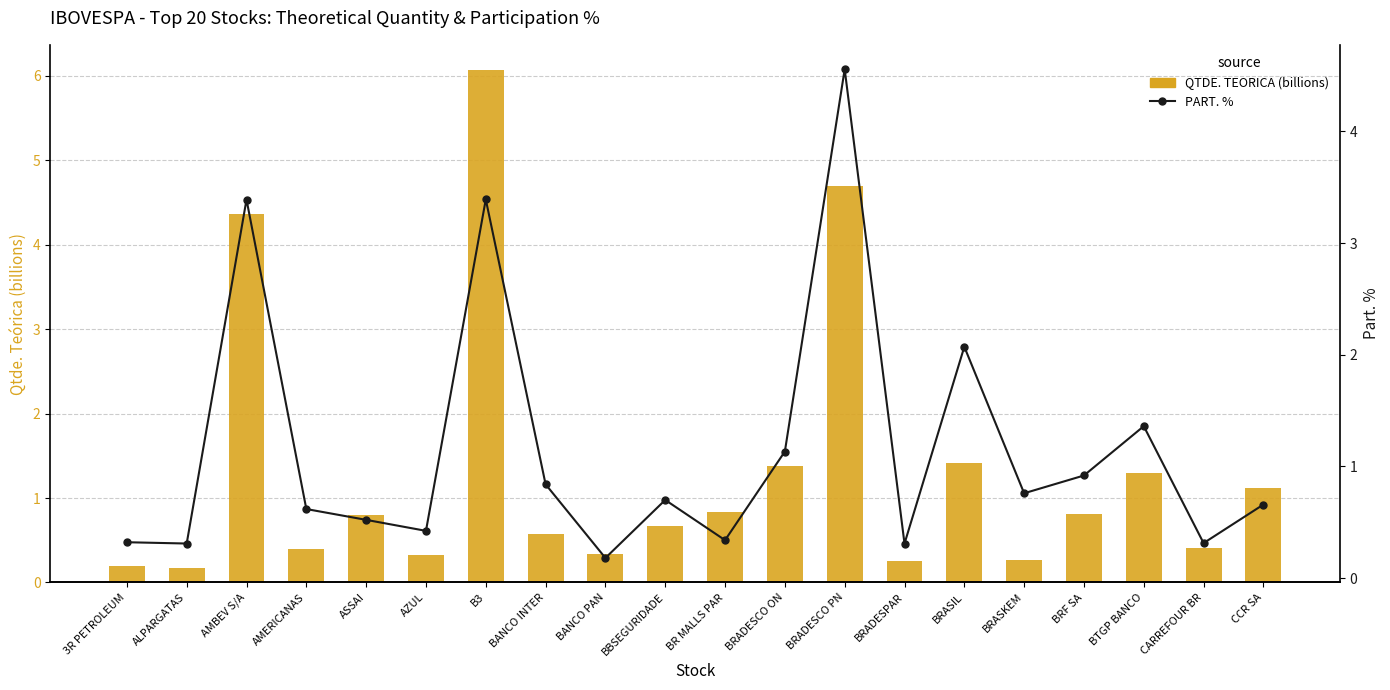

Reading left to right, extract all data points from this chart.

QTDE. TEORICA (billions): 3R PETROLEUM=0.2	ALPARGATAS=0.2	AMBEV S/A=4.4	AMERICANAS=0.4	ASSAI=0.8	AZUL=0.3	B3=6.1	BANCO INTER=0.6	BANCO PAN=0.3	BBSEGURIDADE=0.7	BR MALLS PAR=0.8	BRADESCO ON=1.4	BRADESCO PN=4.7	BRADESPAR=0.3	BRASIL=1.4	BRASKEM=0.3	BRF SA=0.8	BTGP BANCO=1.3	CARREFOUR BR=0.4	CCR SA=1.1
PART. %: 3R PETROLEUM=0.3	ALPARGATAS=0.3	AMBEV S/A=3.4	AMERICANAS=0.6	ASSAI=0.5	AZUL=0.4	B3=3.4	BANCO INTER=0.8	BANCO PAN=0.2	BBSEGURIDADE=0.7	BR MALLS PAR=0.3	BRADESCO ON=1.1	BRADESCO PN=4.6	BRADESPAR=0.3	BRASIL=2.1	BRASKEM=0.8	BRF SA=0.9	BTGP BANCO=1.4	CARREFOUR BR=0.3	CCR SA=0.7